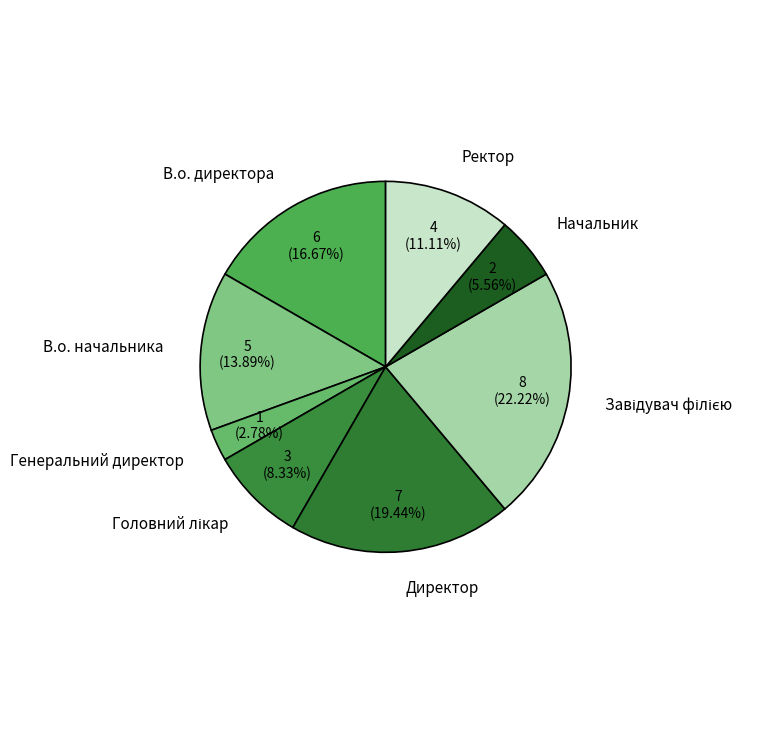

To the nearest percent, what is the combined percentage of В.о. начальника and Генеральний директор?

17%